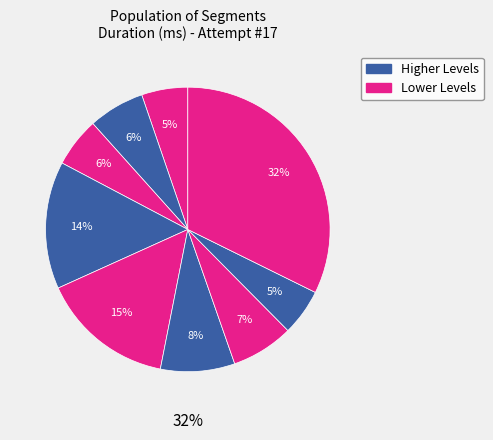

Does any single category account for the majority?

No